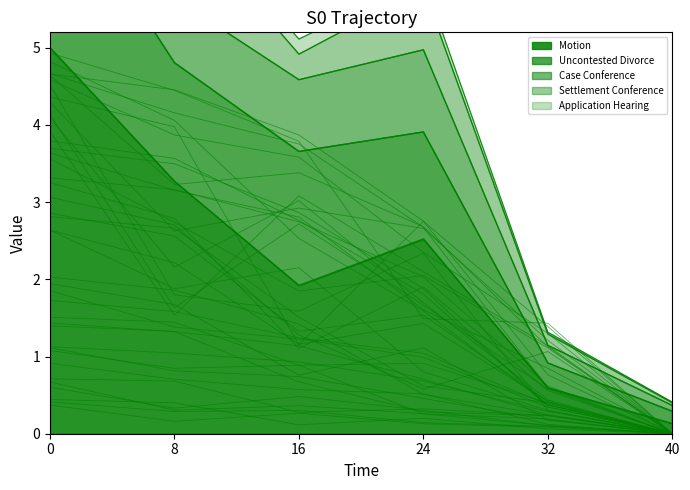

What is the difference between the maximum and minimum values in the Uncontested Divorce series?

4.6